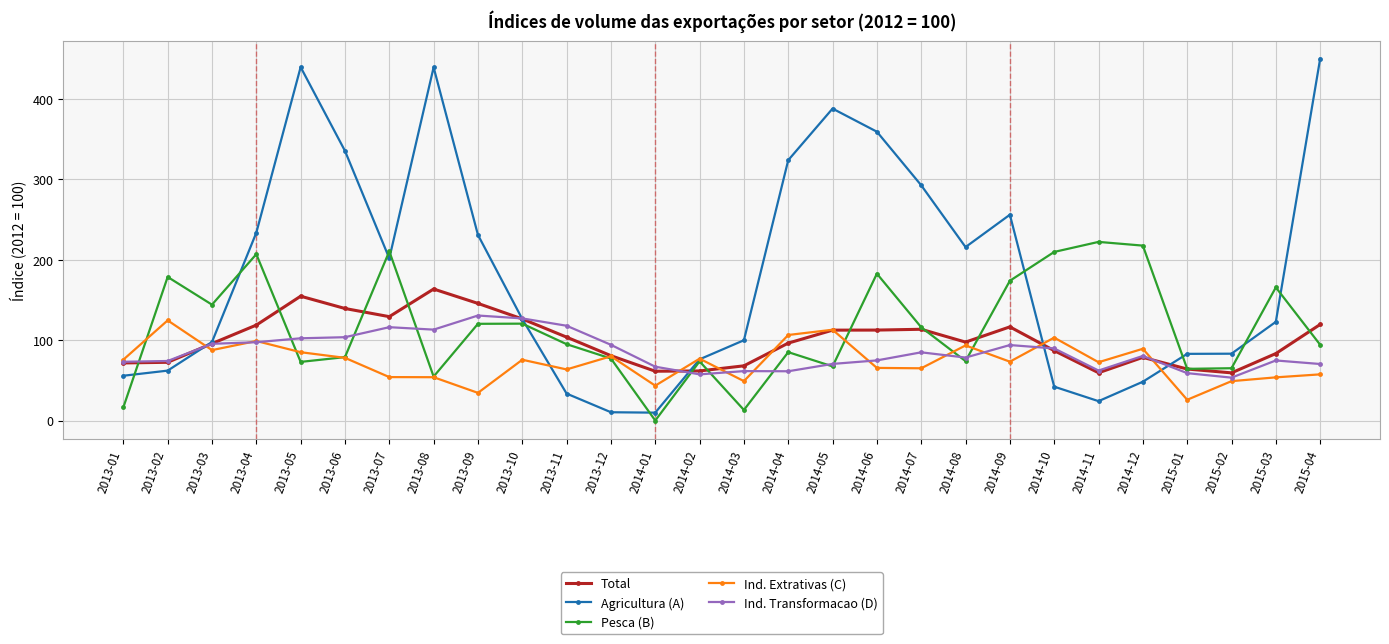

Is the value of Total at 2013-01 greater than the value of Ind. Extrativas (C) at 2013-06?

No